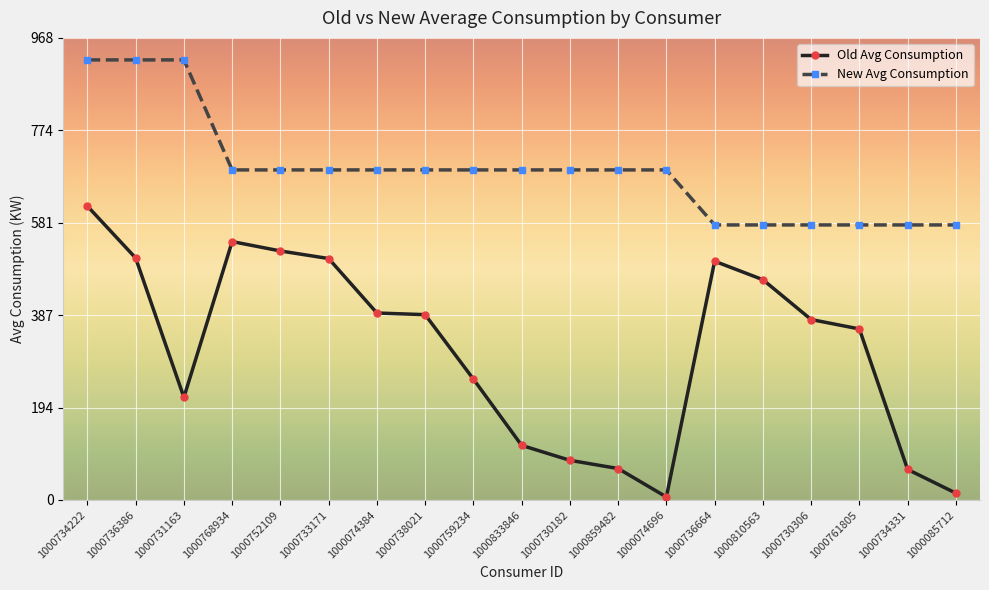

Is it true that New Avg Consumption equals 691.2 at 1000752109?

True